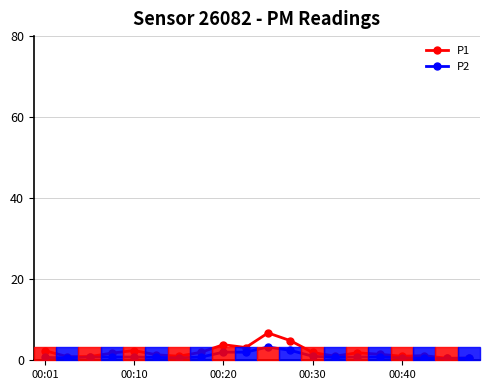

What is the sum of all P2 values?

20.9